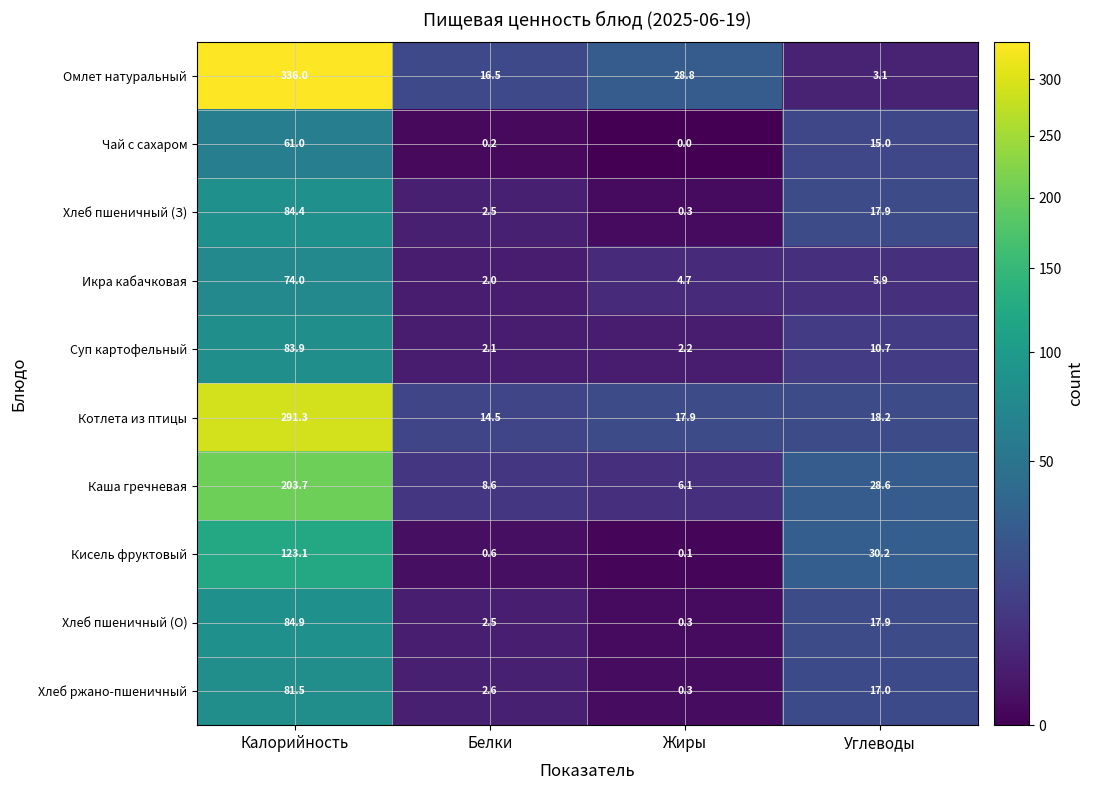

At which category does the chart reach its minimum across all series?

Жиры